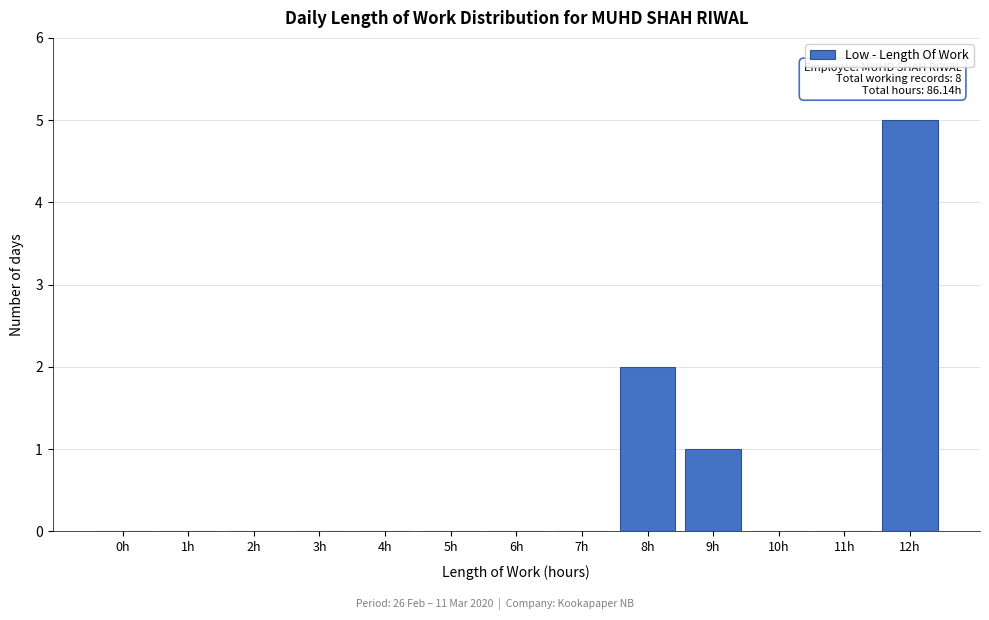

Reading left to right, transcribe all the data shown in this chart.

0h=0	1h=0	2h=0	3h=0	4h=0	5h=0	6h=0	7h=0	8h=2	9h=1	10h=0	11h=0	12h=5